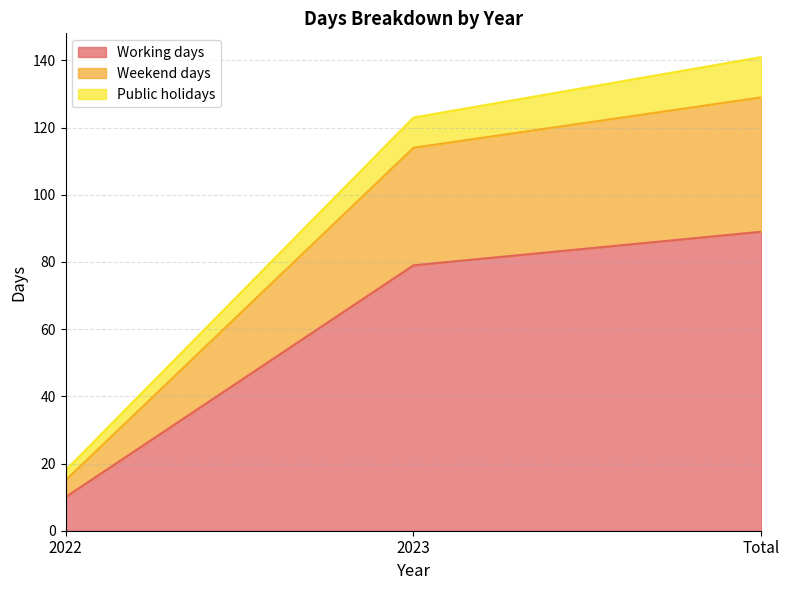

List the labels in order of Working days value, smallest first.

2022, 2023, Total